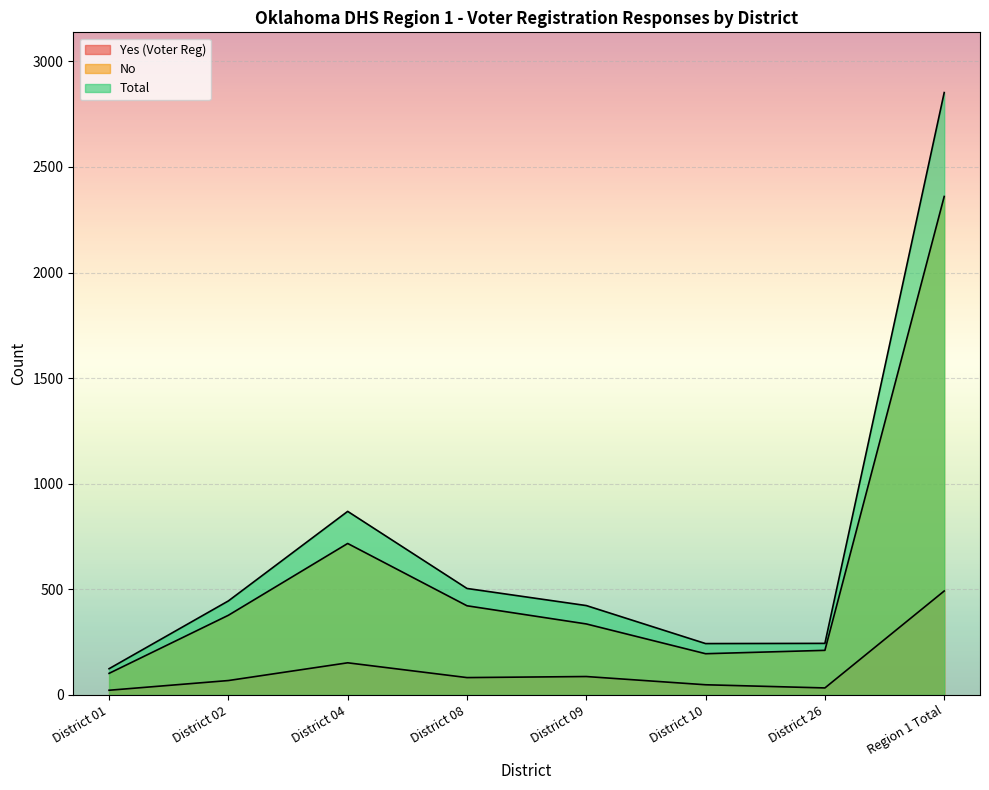

What is the difference between the maximum and second lowest values in the Yes (Voter Reg) series?

459